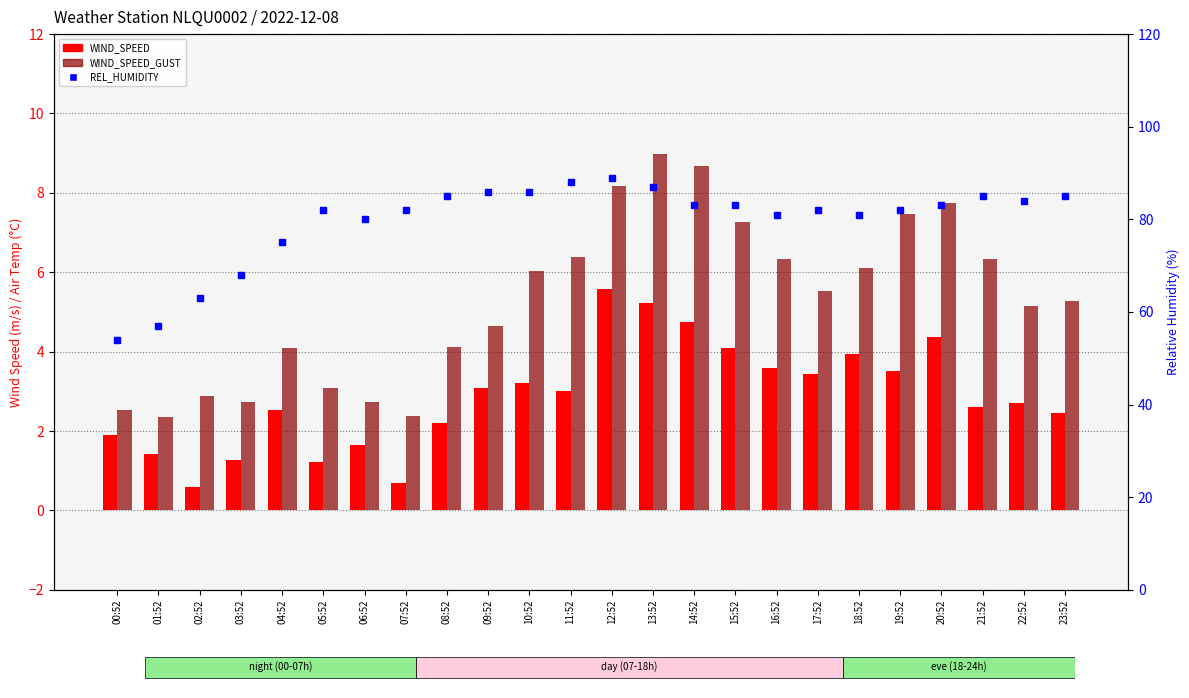

What are all the series names shown in the legend?

WIND_SPEED, WIND_SPEED_GUST, REL_HUMIDITY